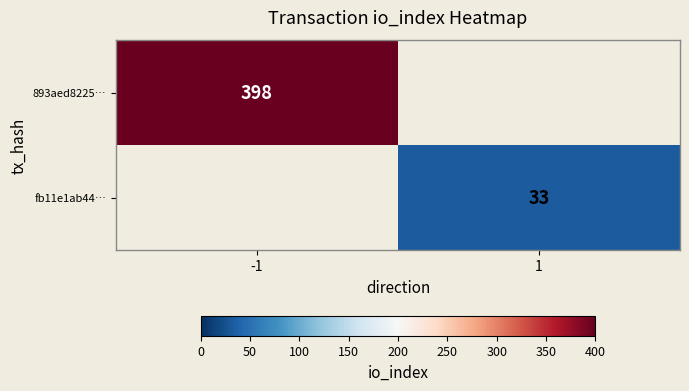

At 1, list the series in order from largest to smallest.

fb11e1ab44…, 893aed8225…